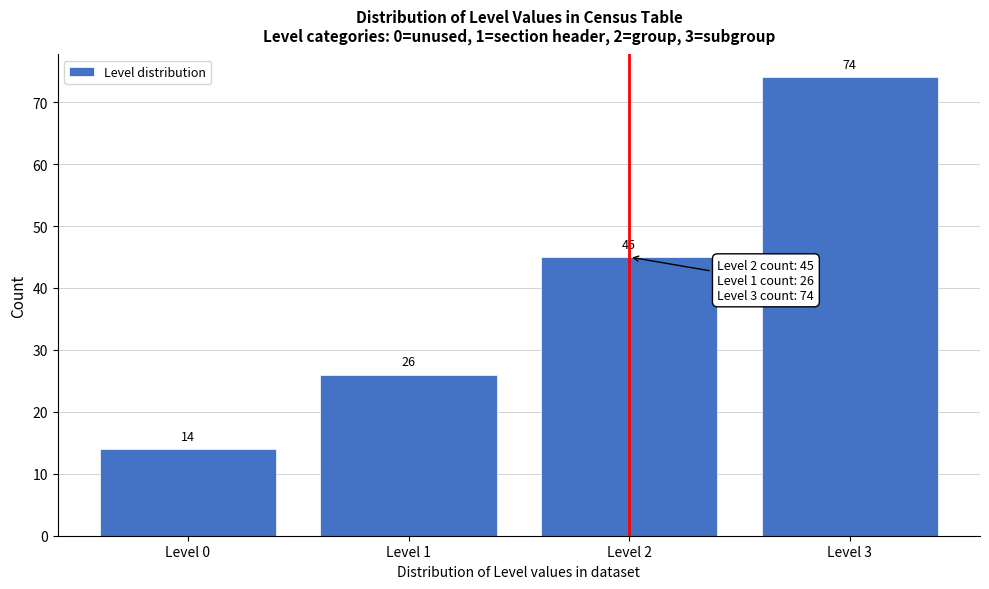

Reading left to right, list every bar in this chart as the range it spans on the x-axis followed by its height.

-0.5 to 0.5: 14
0.5 to 1.5: 26
1.5 to 2.5: 45
2.5 to 3.5: 74